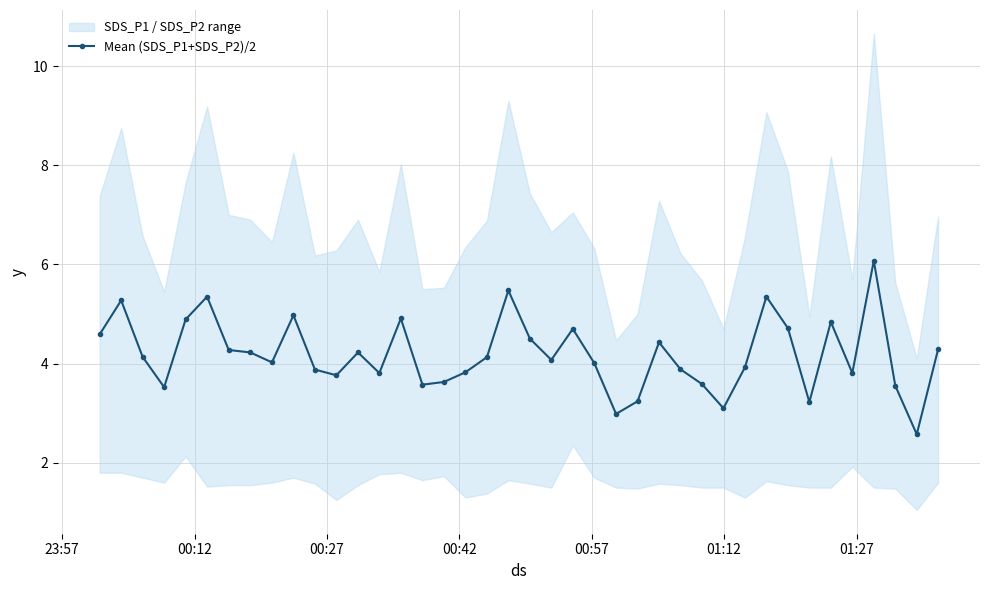

What is the minimum value for Mean (SDS_P1+SDS_P2)/2?

2.6